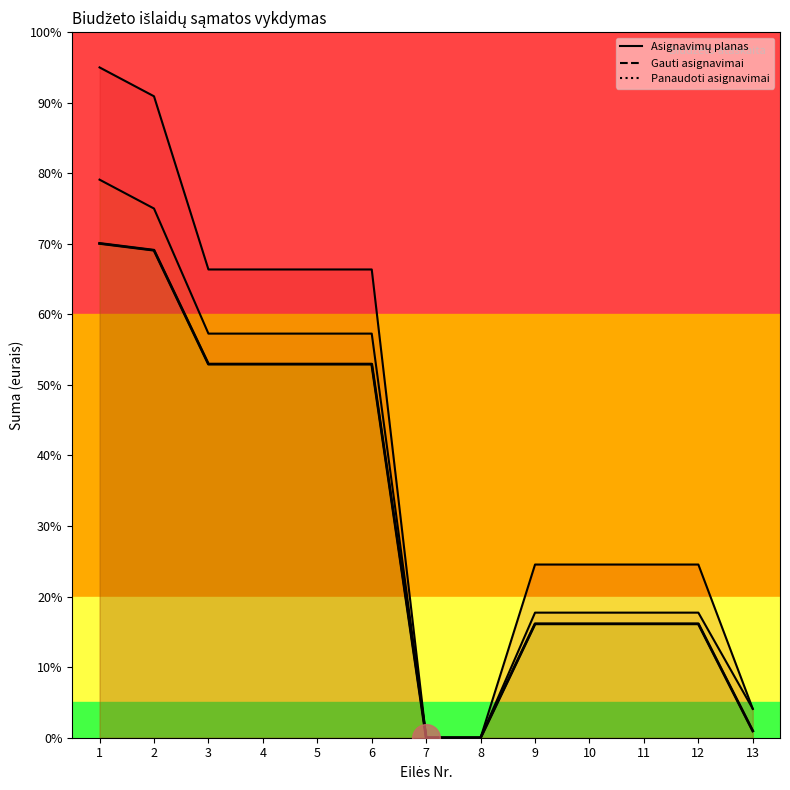

Is the value of Panaudoti asignavimai at 11 greater than the value of Asignavimų planas at 12?

No